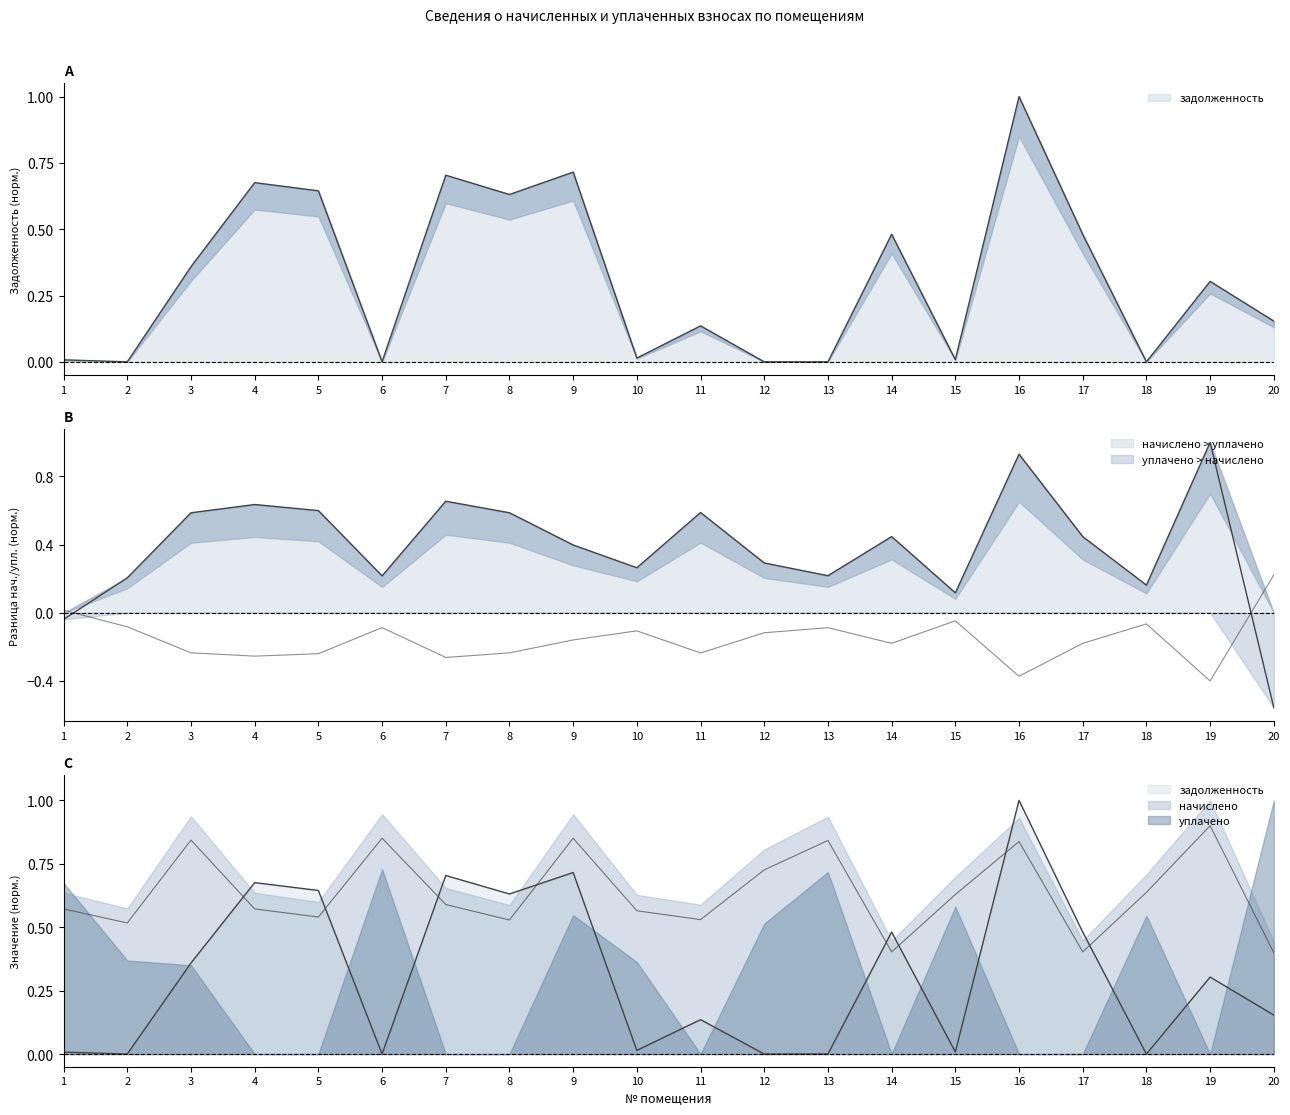

Which series has the widest spread of values?

zadolzhennost